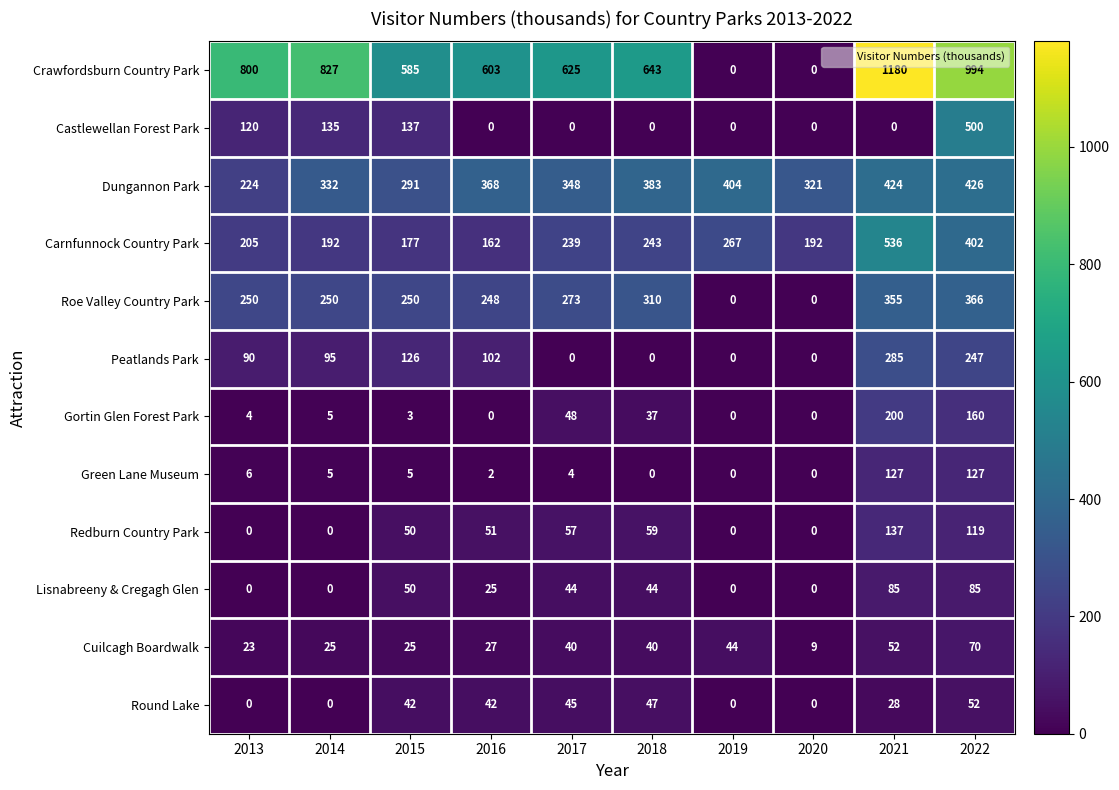

What is the total value across all series at 2022?

3548